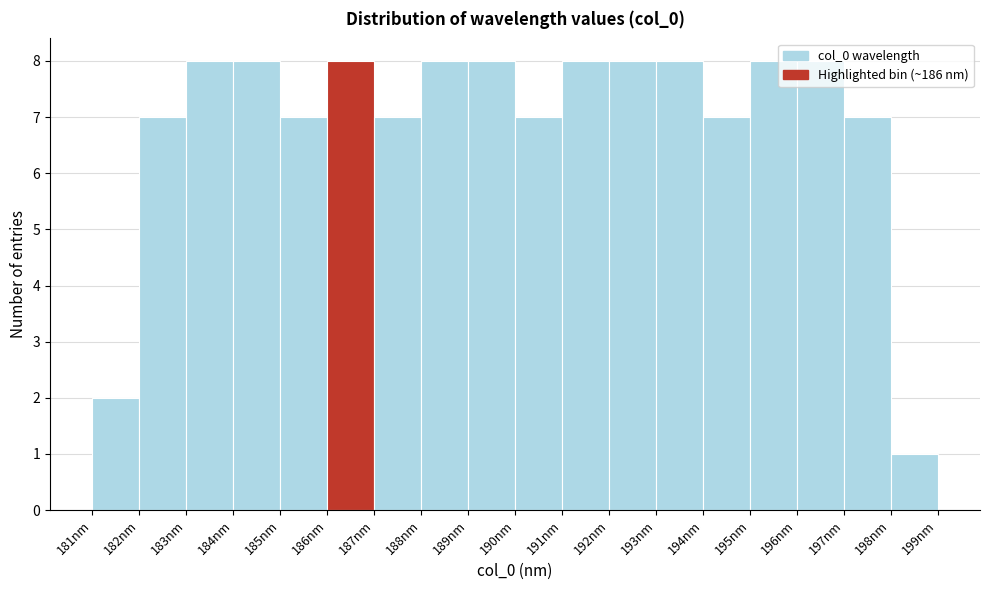

Reading left to right, list every bar in this chart as the range it spans on the x-axis followed by its height. The values are not printed on the chart, so give them approximately, as read against the axis.

181 to 182: 2
182 to 183: 7
183 to 184: 8
184 to 185: 8
185 to 186: 7
186 to 187: 8
187 to 188: 7
188 to 189: 8
189 to 190: 8
190 to 191: 7
191 to 192: 8
192 to 193: 8
193 to 194: 8
194 to 195: 7
195 to 196: 8
196 to 197: 8
197 to 198: 7
198 to 199: 1